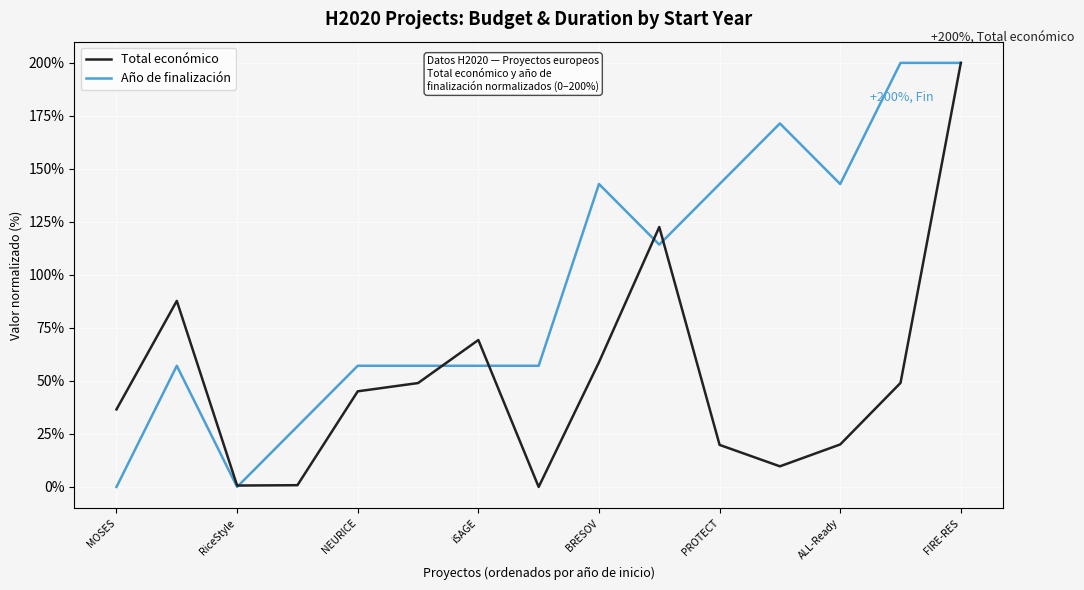

Which series has the largest total across all categories?

Año de finalización